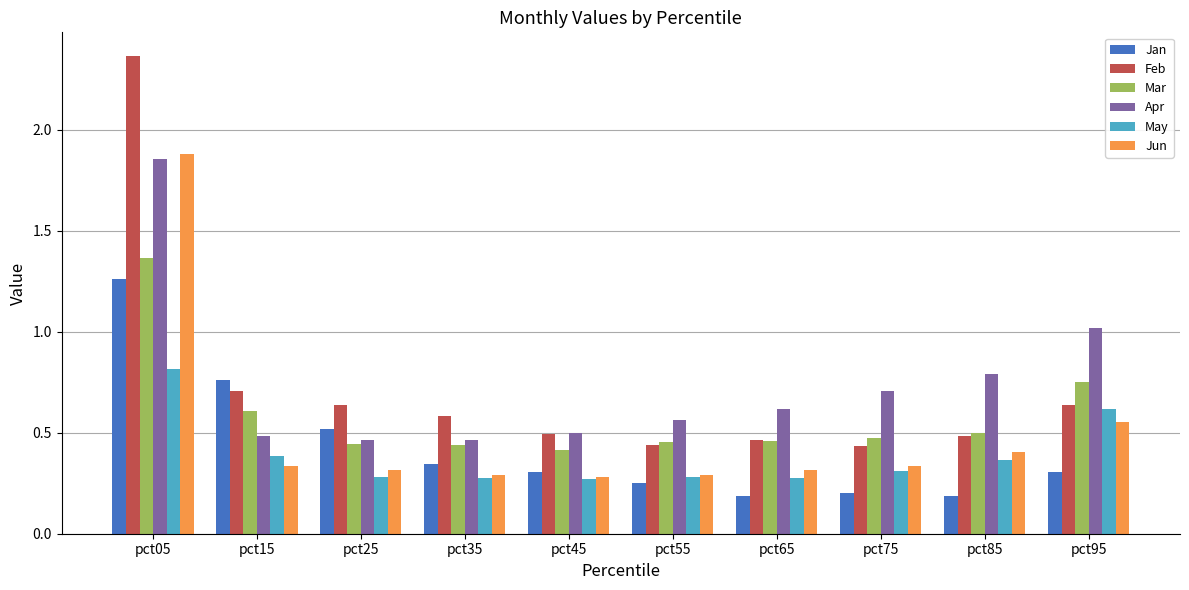

Which series has the largest total across all categories?

Apr